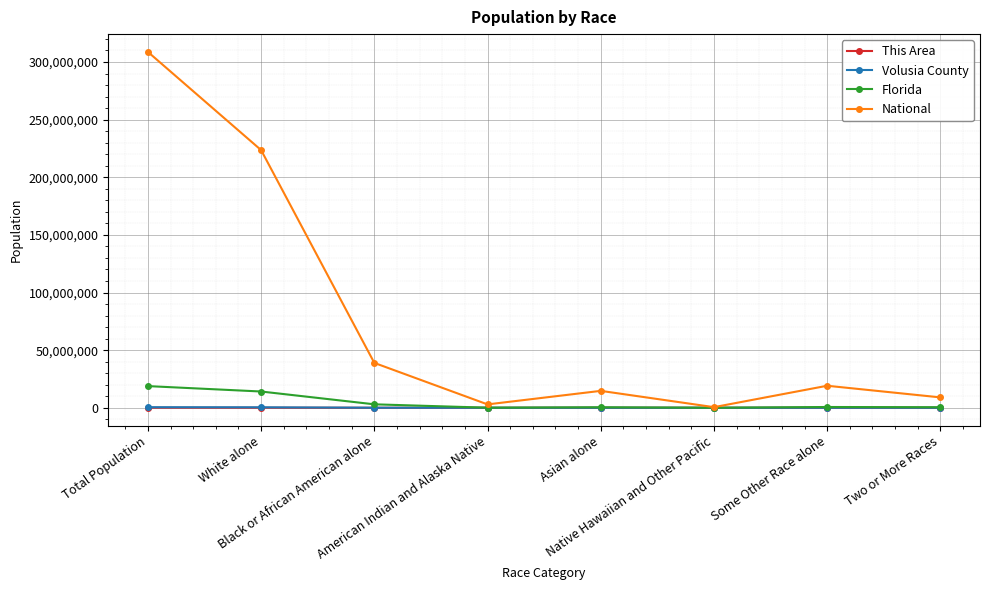

Where does the This Area series first go above 944?

Total Population